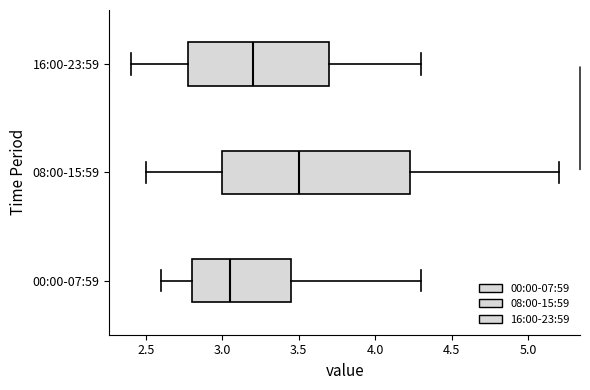

Reading bottom to top, read every box against the x-axis: the position of its median line, the range the box covers, and the ends of its whiskers. The values are not printed on the chart, so give them approximately, as read against the axis.

00:00-07:59: median 3.05, box 2.80 to 3.45, whiskers 2.60 to 4.30
08:00-15:59: median 3.50, box 3.00 to 4.25, whiskers 2.50 to 5.20
16:00-23:59: median 3.20, box 2.80 to 3.70, whiskers 2.40 to 4.30